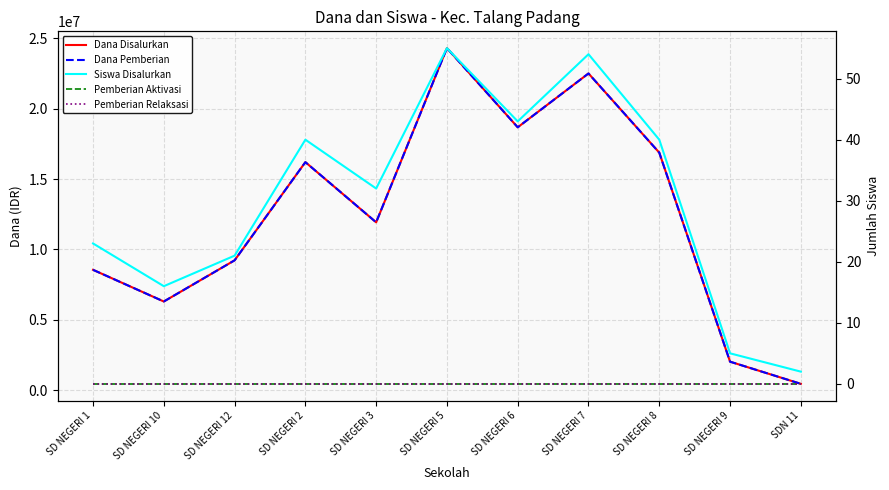

How many distinct data groups are displayed?

5